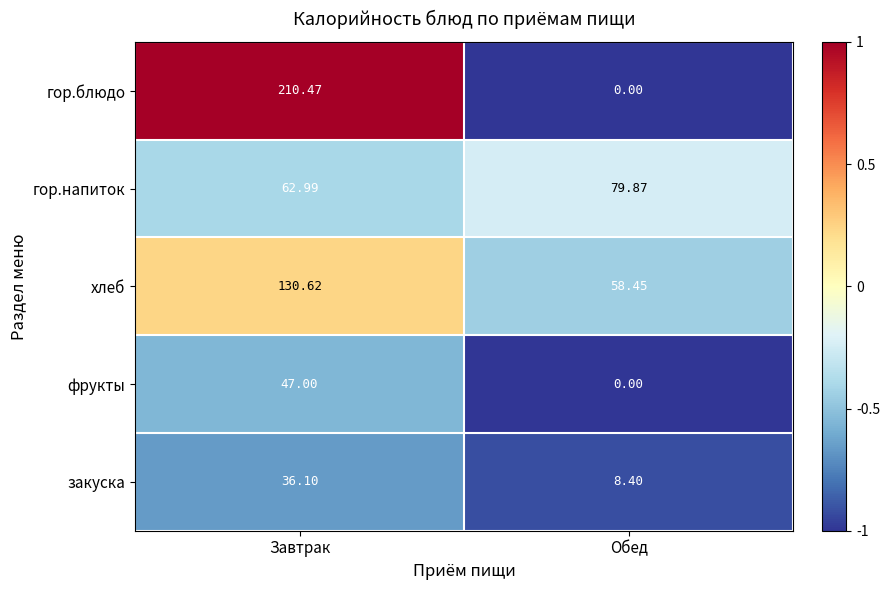

List the series in order of their peak value, highest first.

гор.блюдо, хлеб, гор.напиток, фрукты, закуска